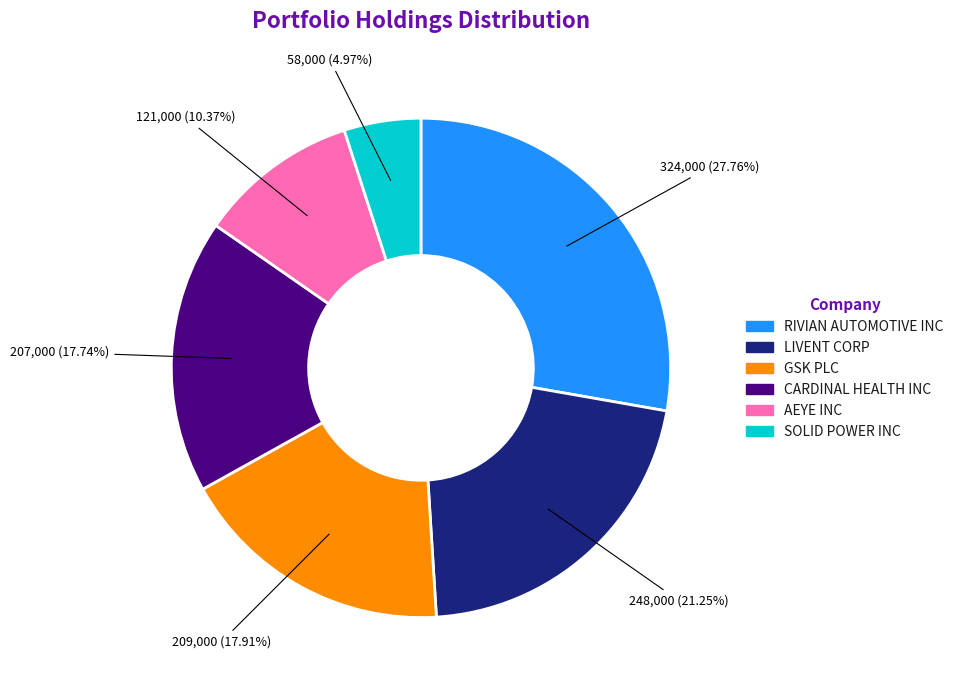

To the nearest percent, what is the difference between the largest and smallest slice percentages?

23%